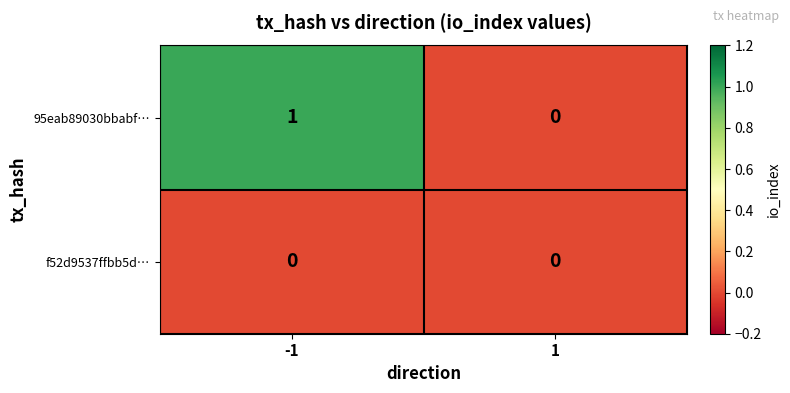

Is it true that f52d9537ffbb5d… equals 0 at -1?

True